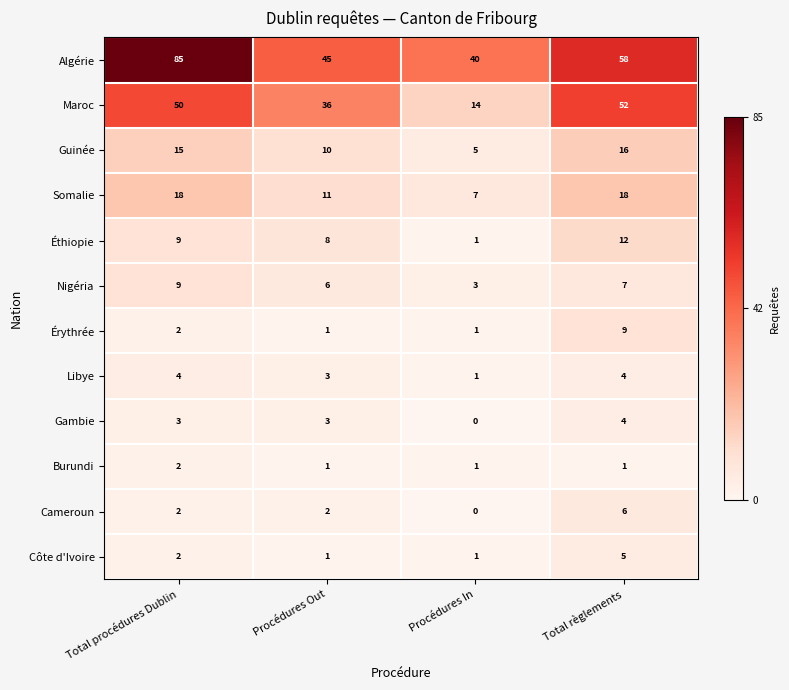

What is the approximate value of Libye at Total procédures Dublin?

4